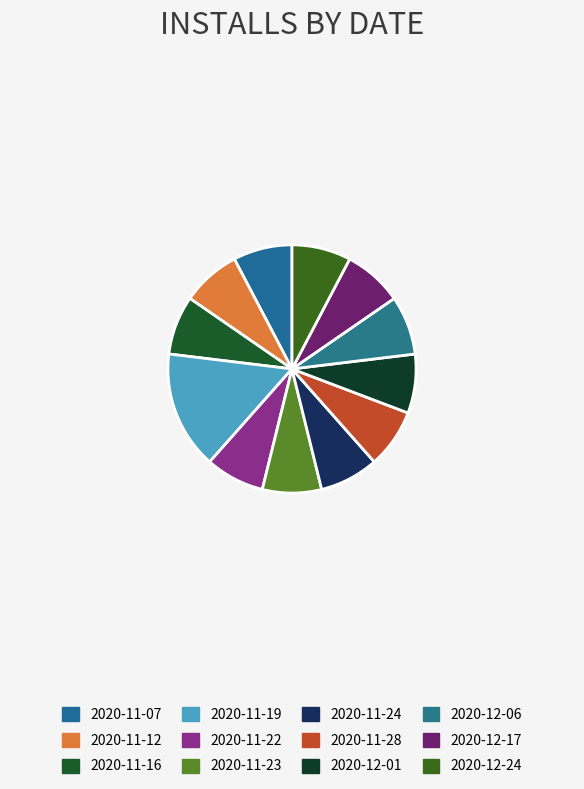

Is there a majority slice in this chart?

No